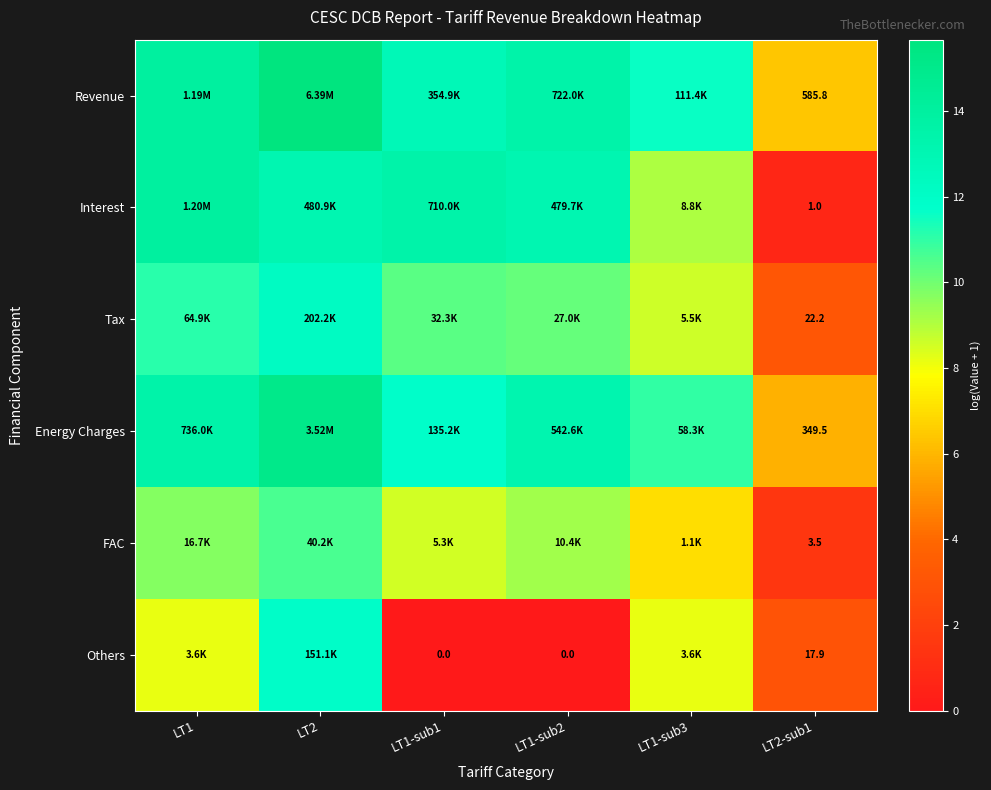

True or false: Interest has a value of 8.0 at LT1-sub2.

False